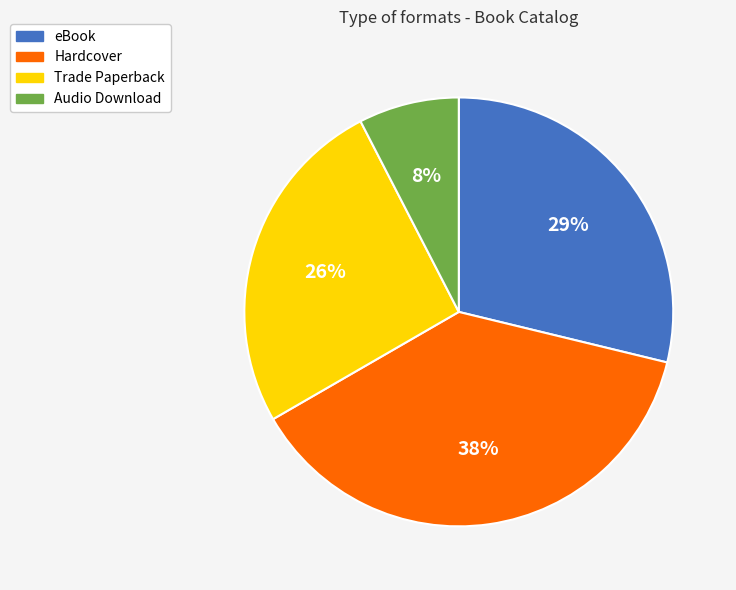

What percentage is the Hardcover slice, to the nearest percent?

38%